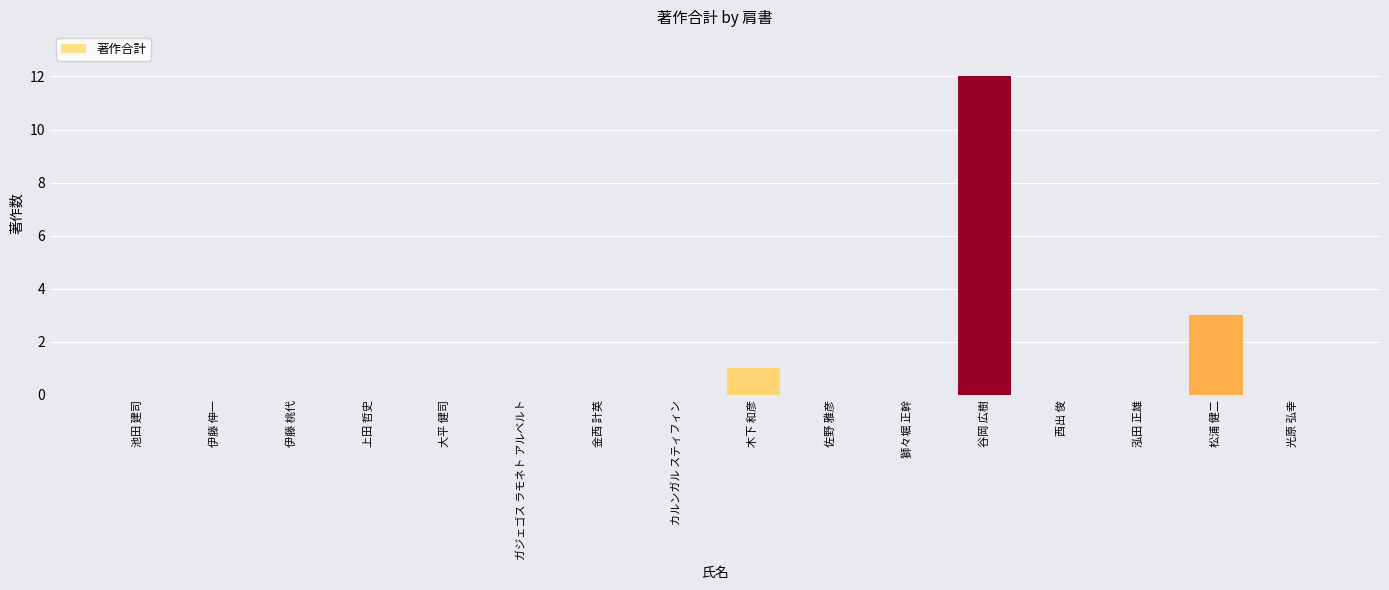

Reading left to right, what are all the values shown in this chart?

0	0	0	0	0	0	0	0	1	0	0	12	0	0	3	0